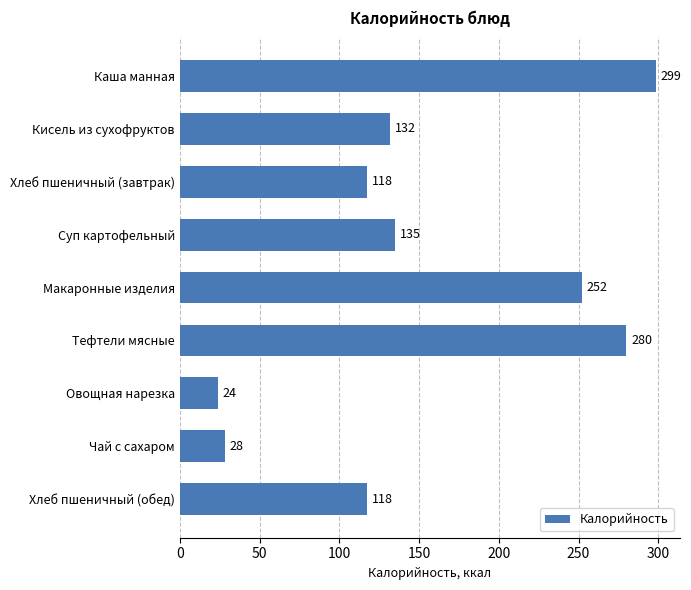

What is the sum of all values?

1384.5